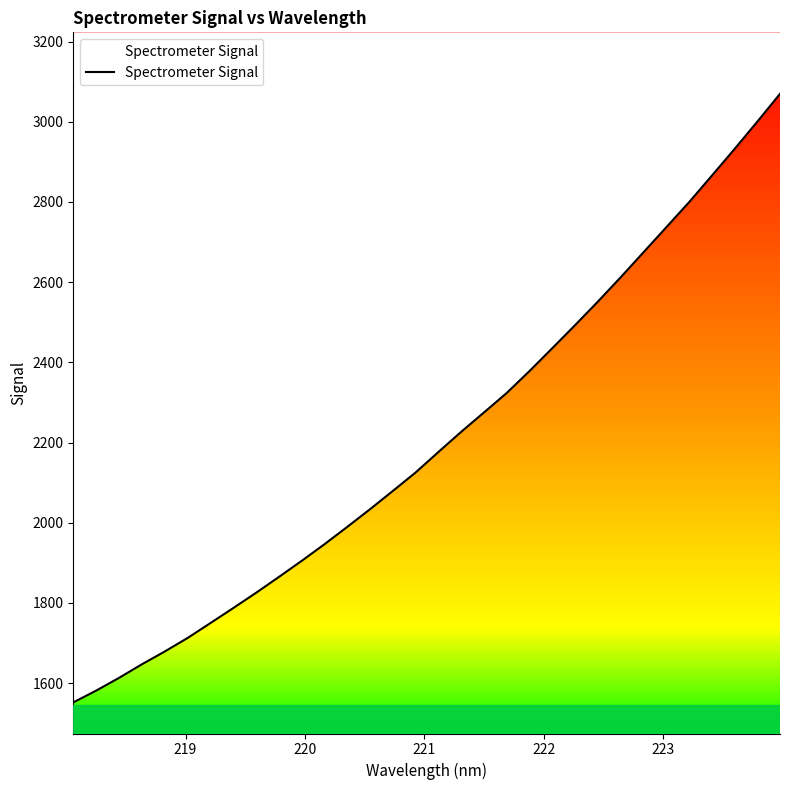

Reading left to right, what are all the values shown in this chart?

1551.8	1581.1	1612.8	1646.6	1678.5	1712.1	1749.3	1786.7	1824.8	1864.2	1904.4	1945.9	1989.2	2033.3	2078.9	2124.9	2176.0	2226.4	2274.7	2323.4	2378.1	2435.1	2492.6	2551.3	2611.9	2674.1	2736.5	2799.0	2865.1	2931.9	3000.1	3069.7